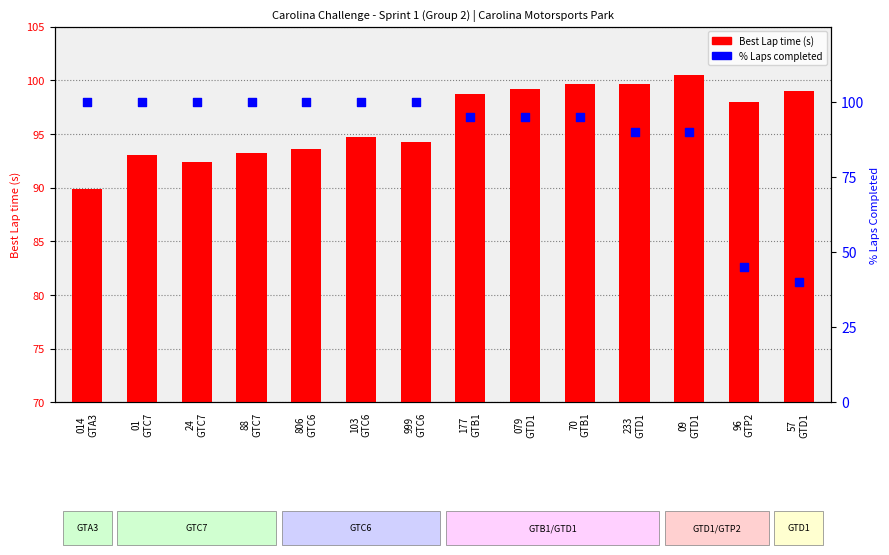

What are all the series names shown in the legend?

Best Lap time (s), % Laps Completed